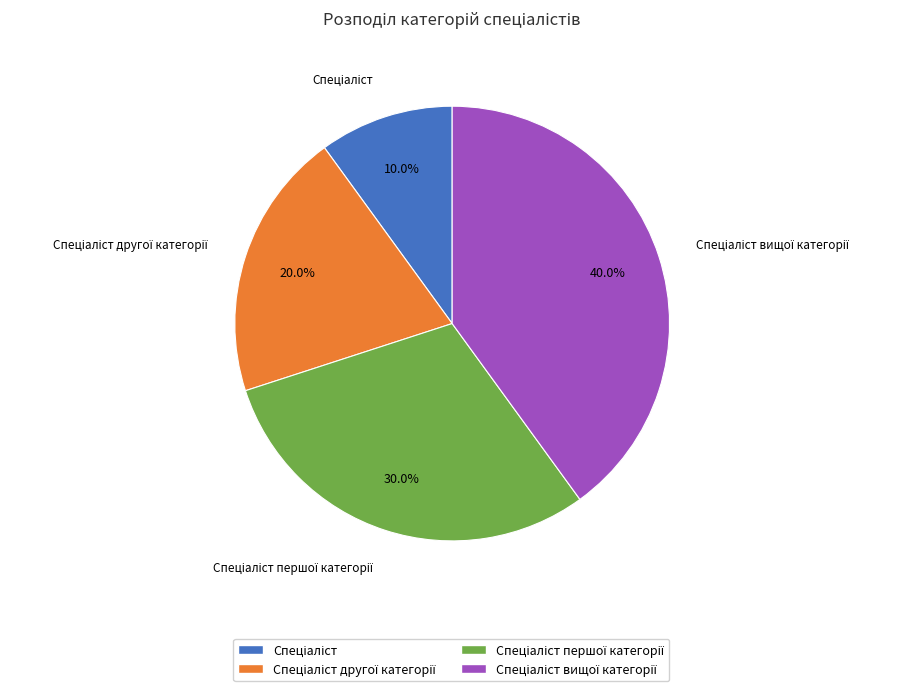

Is there any slice that represents more than half of the pie?

No